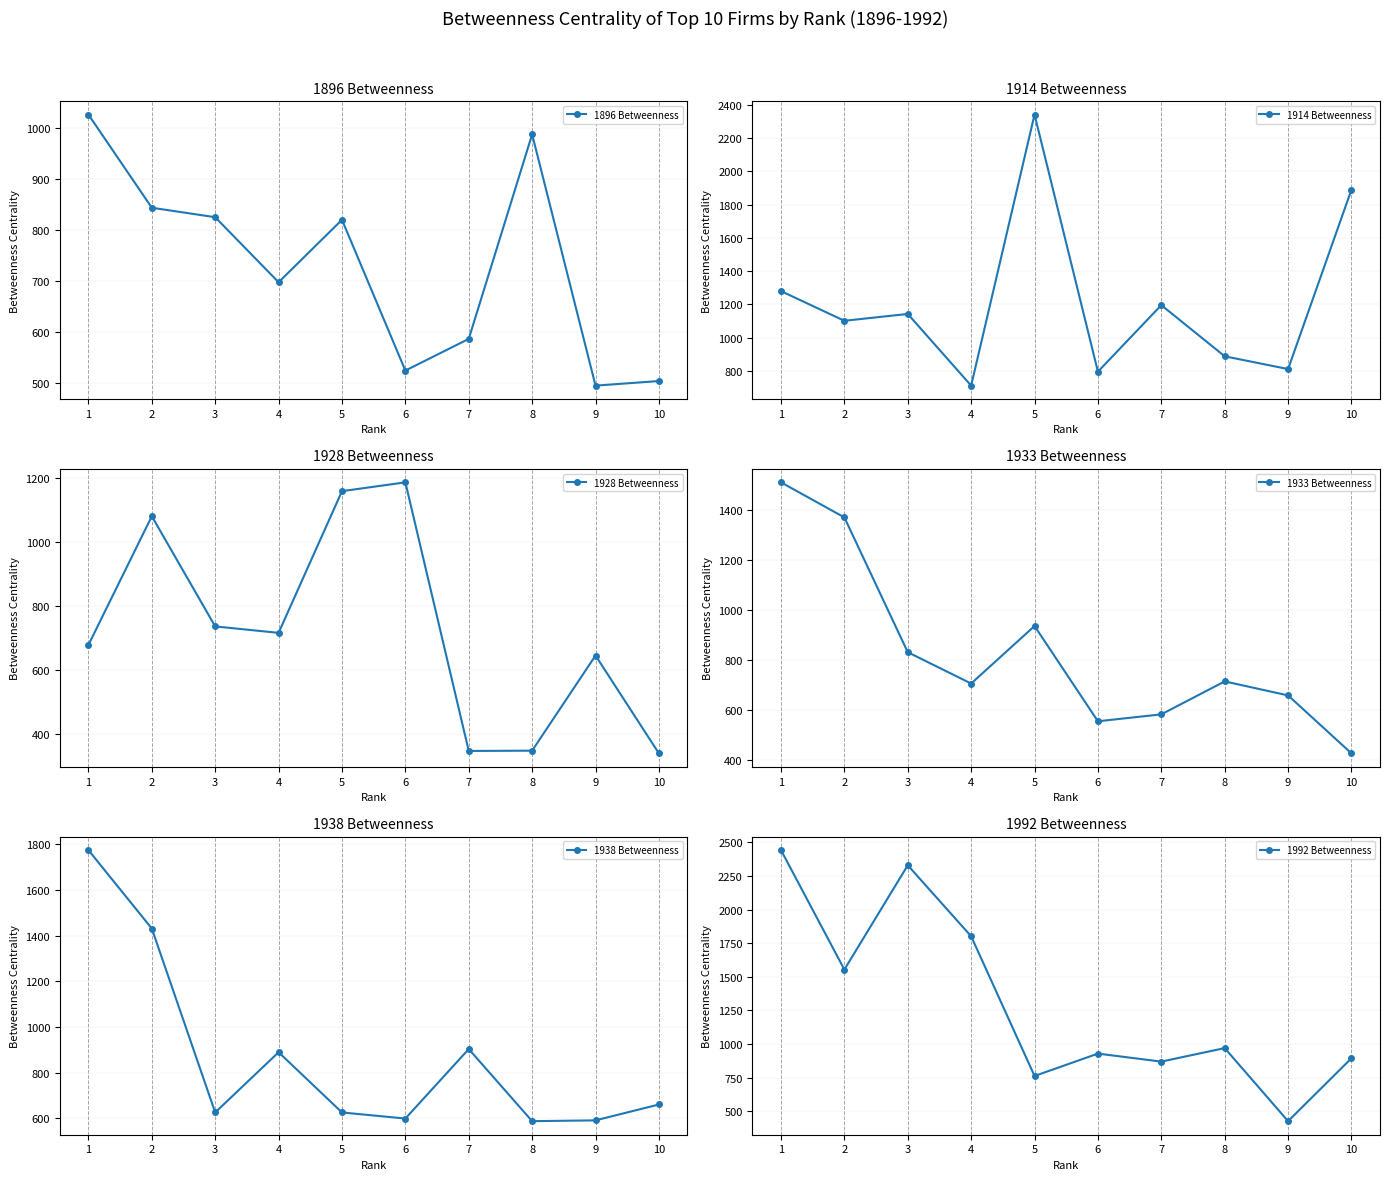

Reading left to right, list all the values displayed in this chart.

1896 Betweenness: 1=1025.8	2=843.4	3=824.8	4=697.5	5=819.8	6=524.5	7=586.6	8=987.0	9=495.0	10=504.0
1914 Betweenness: 1=1280.4	2=1102.1	3=1143.2	4=712.6	5=2341.0	6=796.4	7=1196.2	8=888.9	9=812.1	10=1890.3
1928 Betweenness: 1=678.0	2=1079.7	3=735.8	4=715.7	5=1158.0	6=1185.5	7=347.1	8=348.0	9=645.0	10=339.5
1933 Betweenness: 1=1511.6	2=1371.1	3=831.5	4=705.9	5=936.3	6=554.9	7=582.6	8=714.6	9=658.5	10=426.3
1938 Betweenness: 1=1774.7	2=1431.1	3=625.3	4=889.2	5=625.3	6=598.7	7=903.1	8=587.1	9=590.7	10=660.2
1992 Betweenness: 1=2442.2	2=1553.7	3=2329.4	4=1801.4	5=762.4	6=928.8	7=869.2	8=969.8	9=426.4	10=894.6